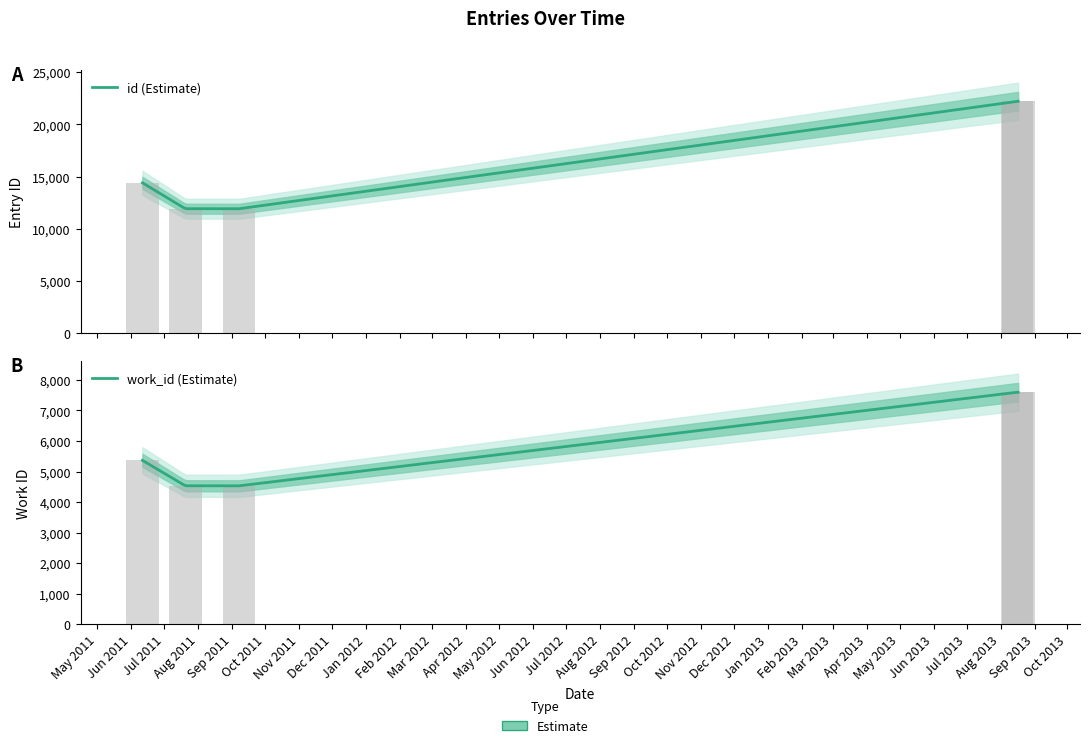

Count the number of data series in this chart.

2